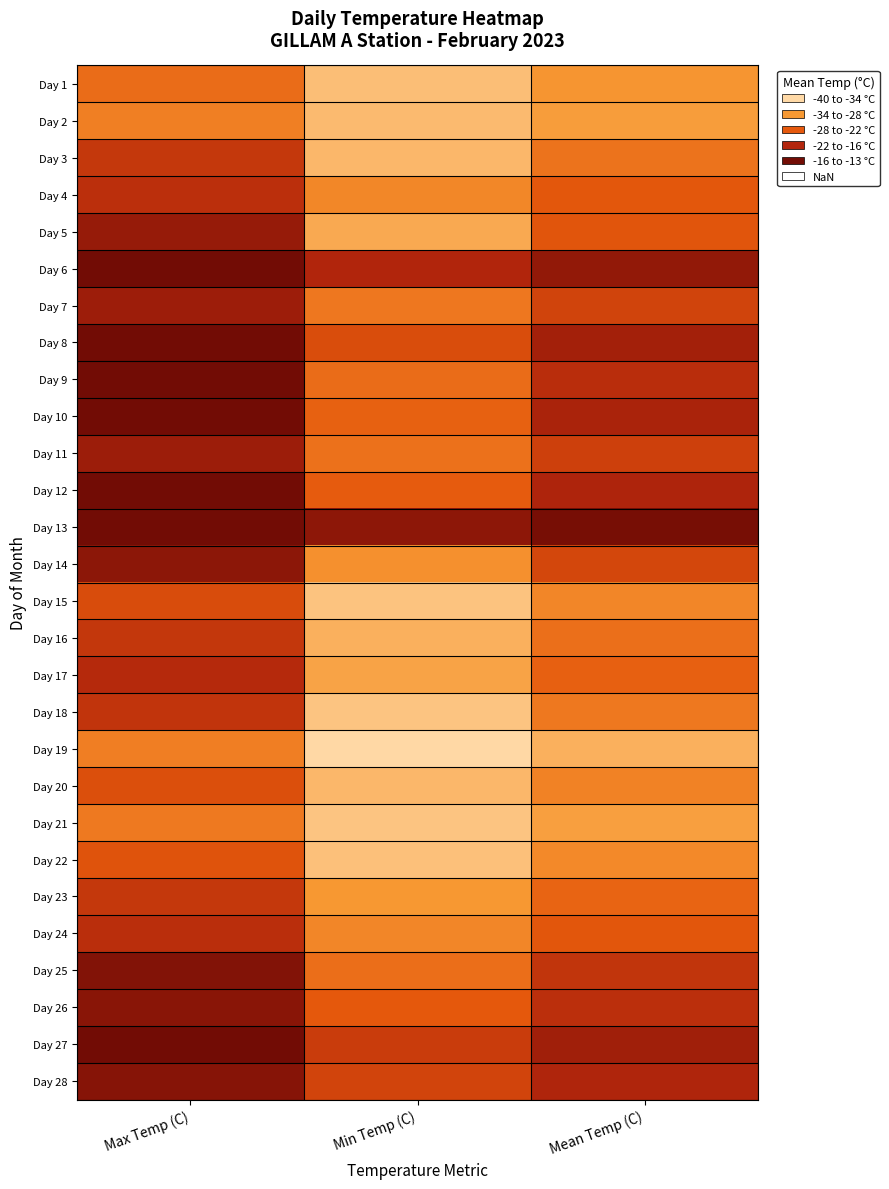

At which category does the chart reach its peak across all series?

Max Temp (C)